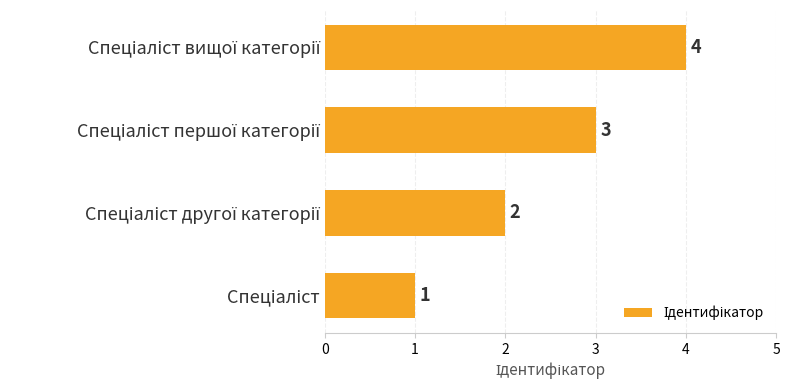

Does the chart contain any negative values?

No